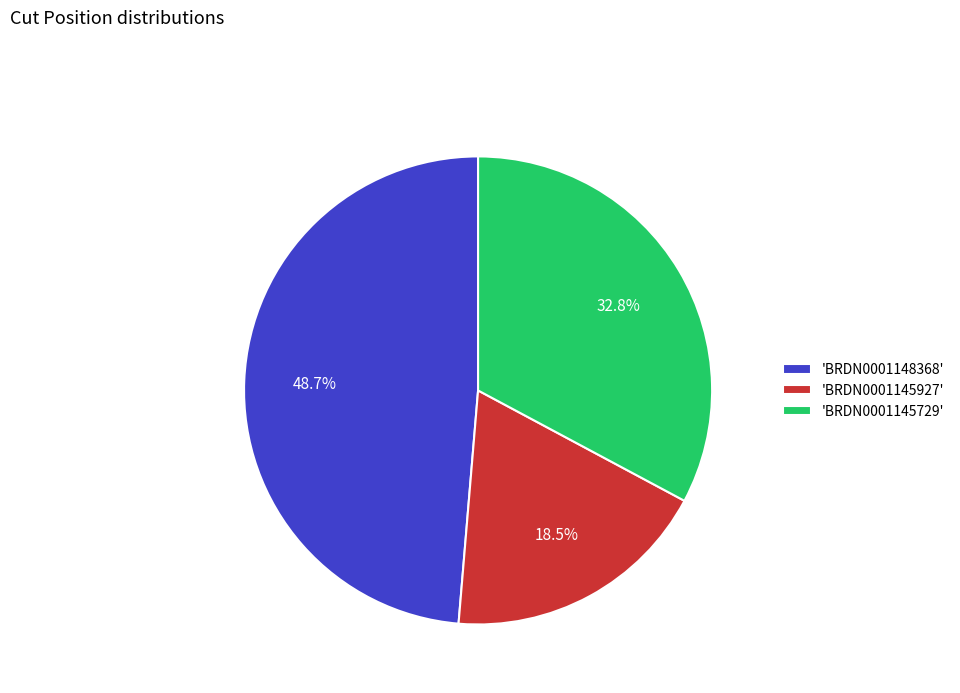

Which has a higher value, 'BRDN0001145729' or 'BRDN0001148368'?

'BRDN0001148368'